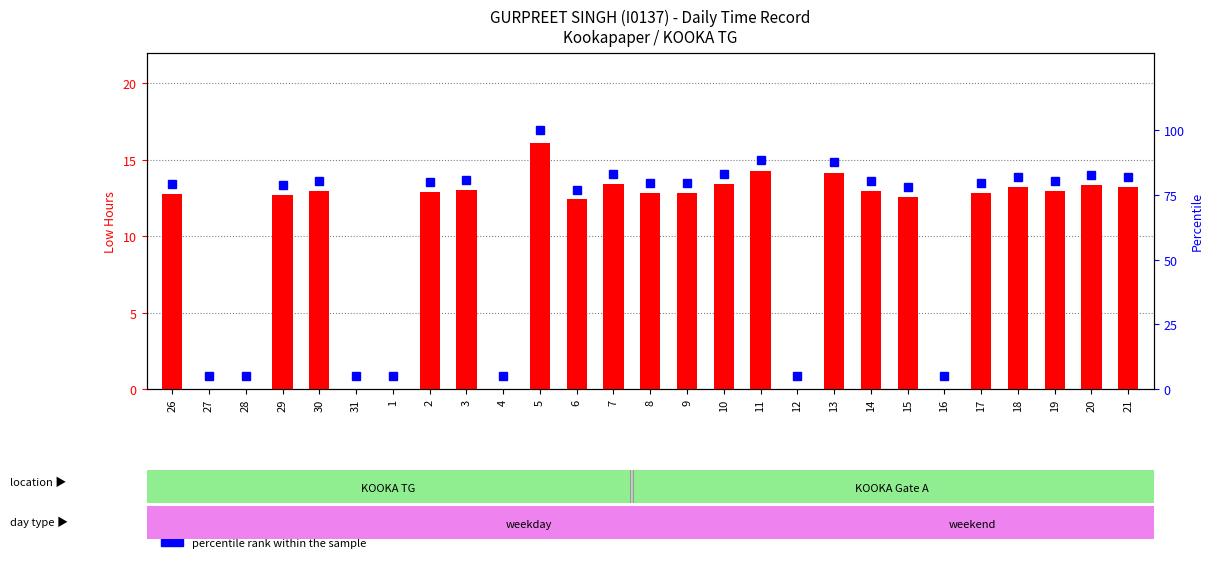

Reading left to right, list all the values displayed in this chart.

count: 26=12.8	27=0.0	28=0.0	29=12.7	30=12.9	31=0.0	1=0.0	2=12.9	3=13.0	4=0.0	5=16.1	6=12.4	7=13.4	8=12.8	9=12.8	10=13.4	11=14.3	12=0.0	13=14.1	14=12.9	15=12.6	16=0.0	17=12.8	18=13.2	19=13.0	20=13.4	21=13.2
percentile rank within the sample: 26=79.3	27=5.0	28=5.0	29=78.9	30=80.3	31=5.0	1=5.0	2=79.9	3=80.8	4=5.0	5=100.0	6=77.0	7=83.3	8=79.7	9=79.7	10=83.2	11=88.5	12=5.0	13=87.7	14=80.3	15=78.0	16=5.0	17=79.7	18=82.2	19=80.5	20=82.9	21=82.0